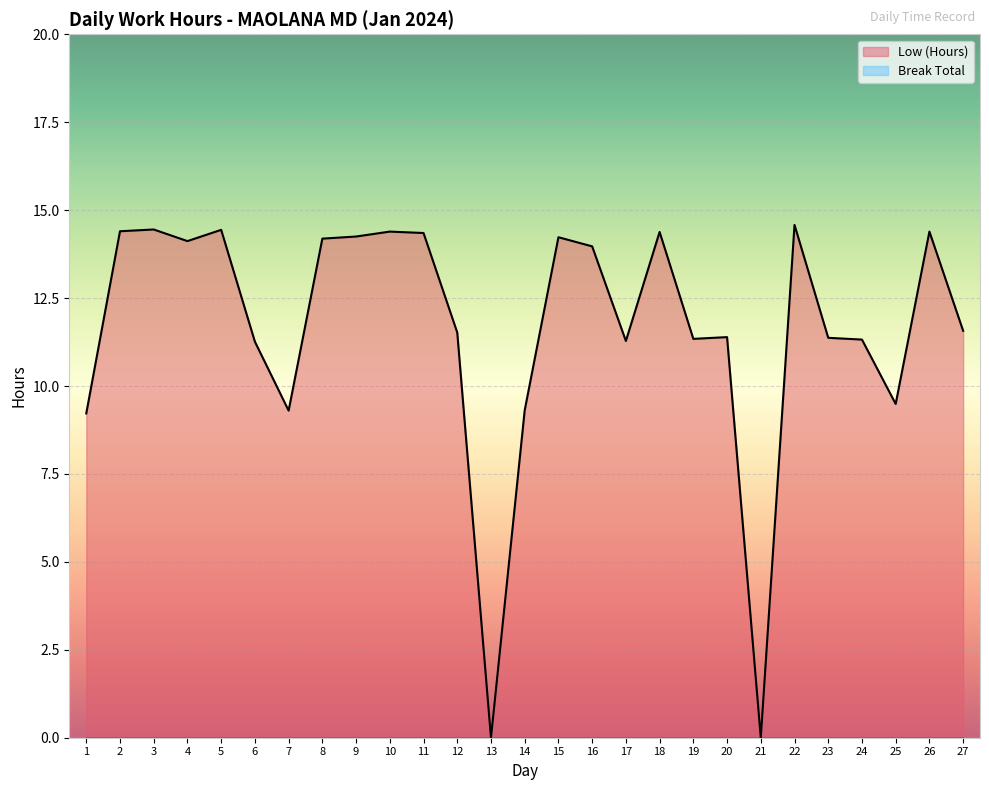

How many interior local valleys (lower than both neighbors) does the data have?

7